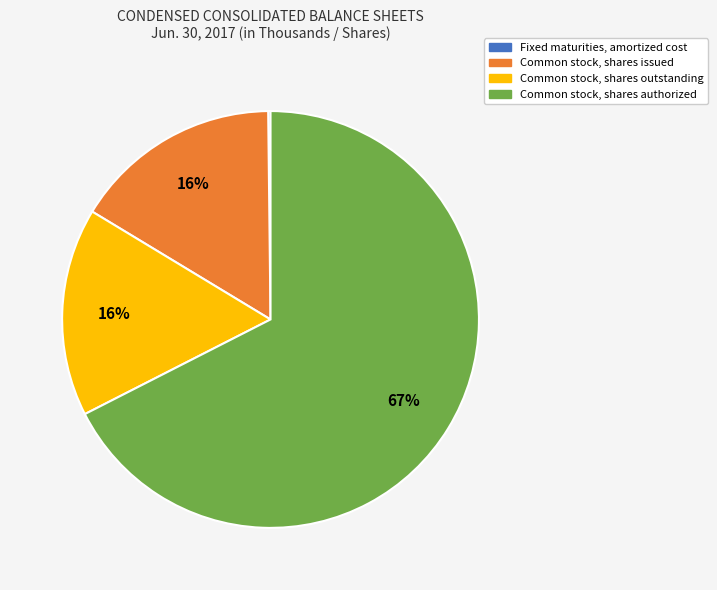

To the nearest percent, what is the average slice percentage?

25%